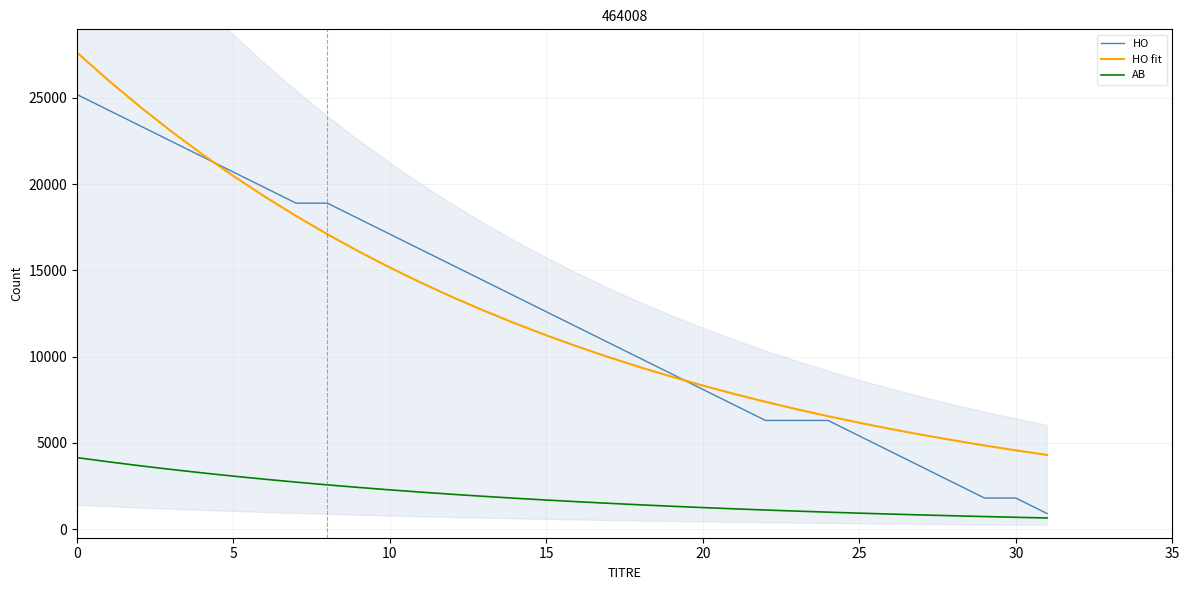

Which series has the largest range (max minus min)?

HO